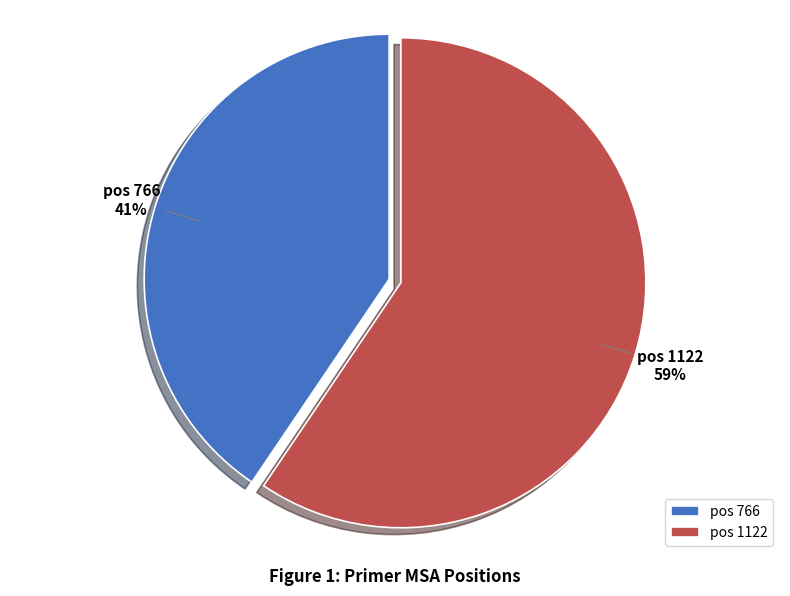

To the nearest percent, what is the average slice percentage?

50%